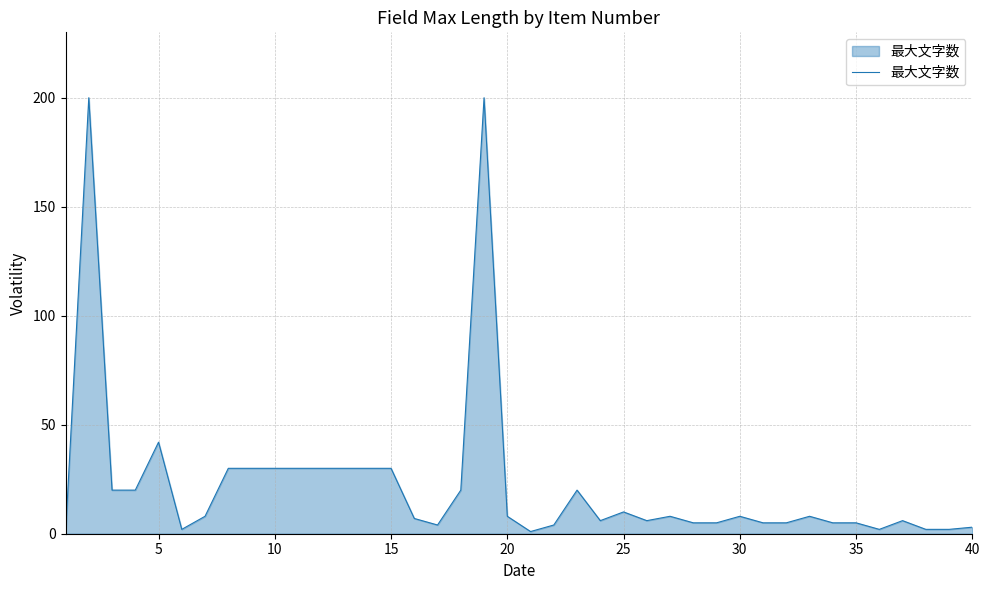

Reading left to right, transcribe all the data shown in this chart.

0	200	20	20	42	2	8	30	30	30	30	30	30	30	30	7	4	20	200	8	1	4	20	6	10	6	8	5	5	8	5	5	8	5	5	2	6	2	2	3